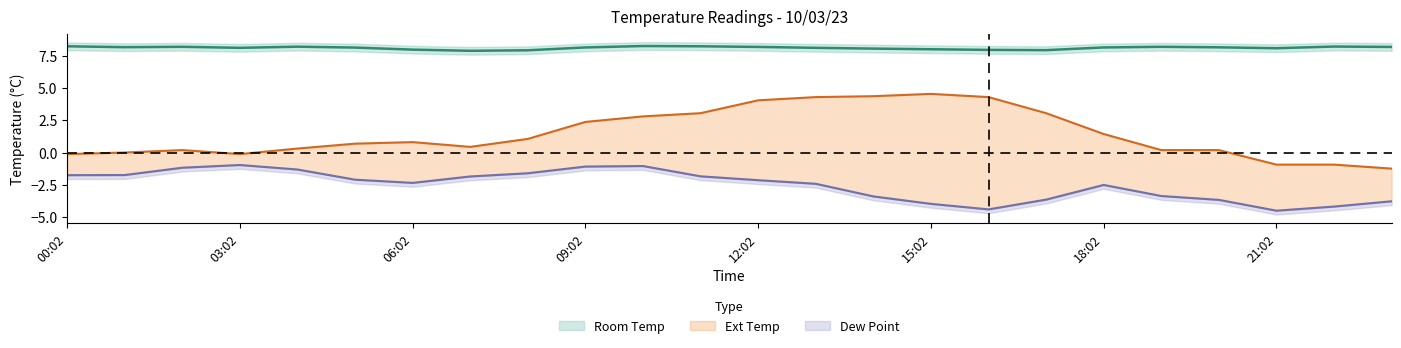

Which category has the highest value in the Room Temp series?

10:02